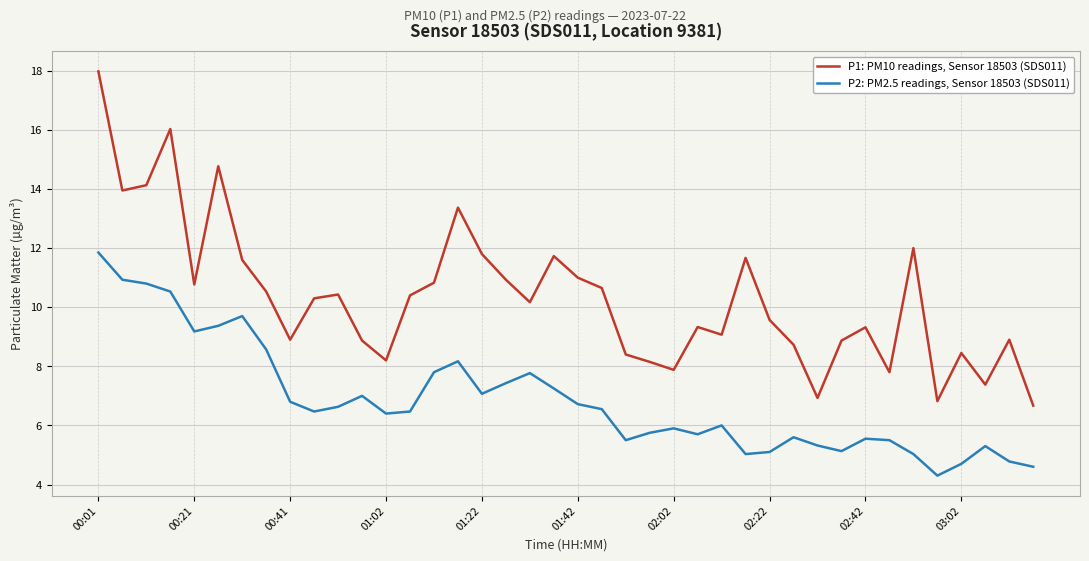

True or false: P1: PM10 readings, Sensor 18503 (SDS011) and P2: PM2.5 readings, Sensor 18503 (SDS011) cross at least once.

False